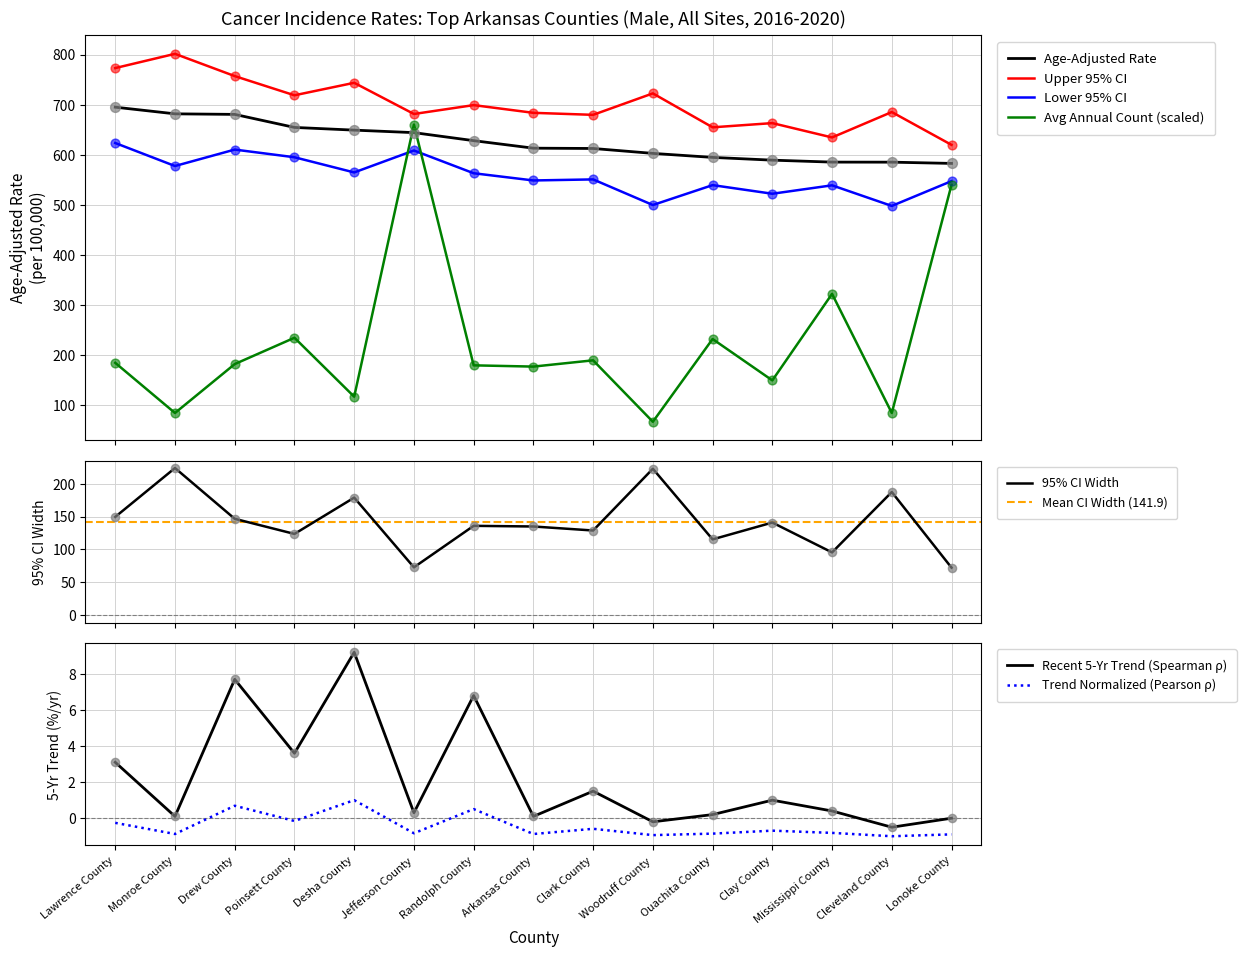

Which series contains the highest Y value?

Upper 95% CI